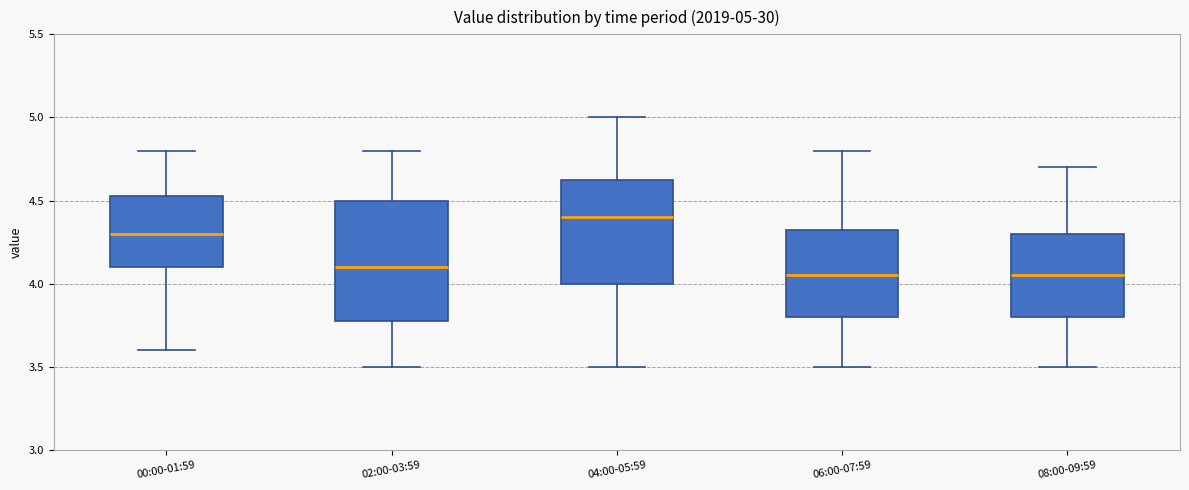

Which box is the tallest, from its lower edge to its upper edge?

02:00-03:59